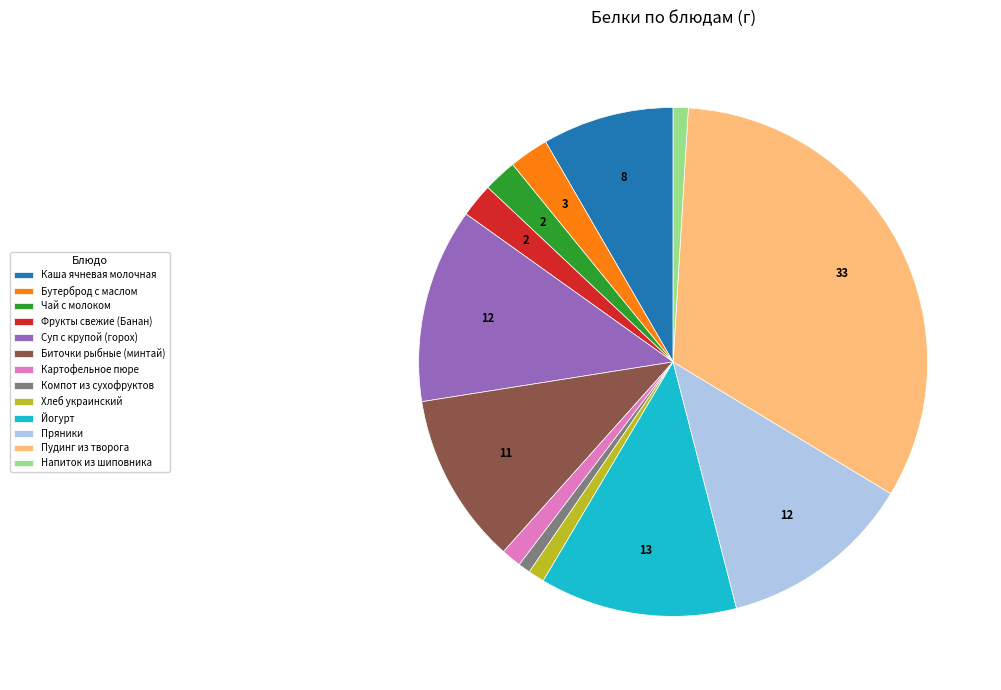

Is the sum of Каша ячневая молочная and Хлеб украинский greater than half?

No